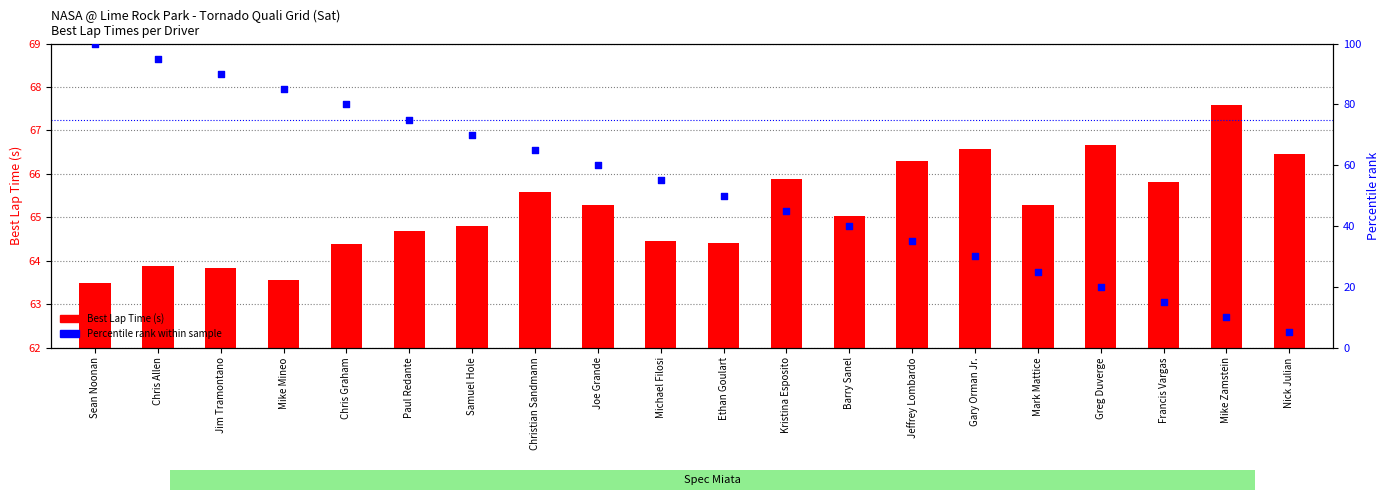

What are all the series names shown in the legend?

Best Lap Time (s), Percentile rank within sample